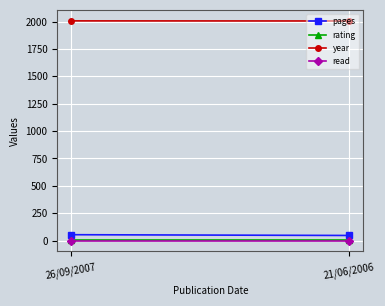

The value of year at 26/09/2007 is 2007. True or false?

True